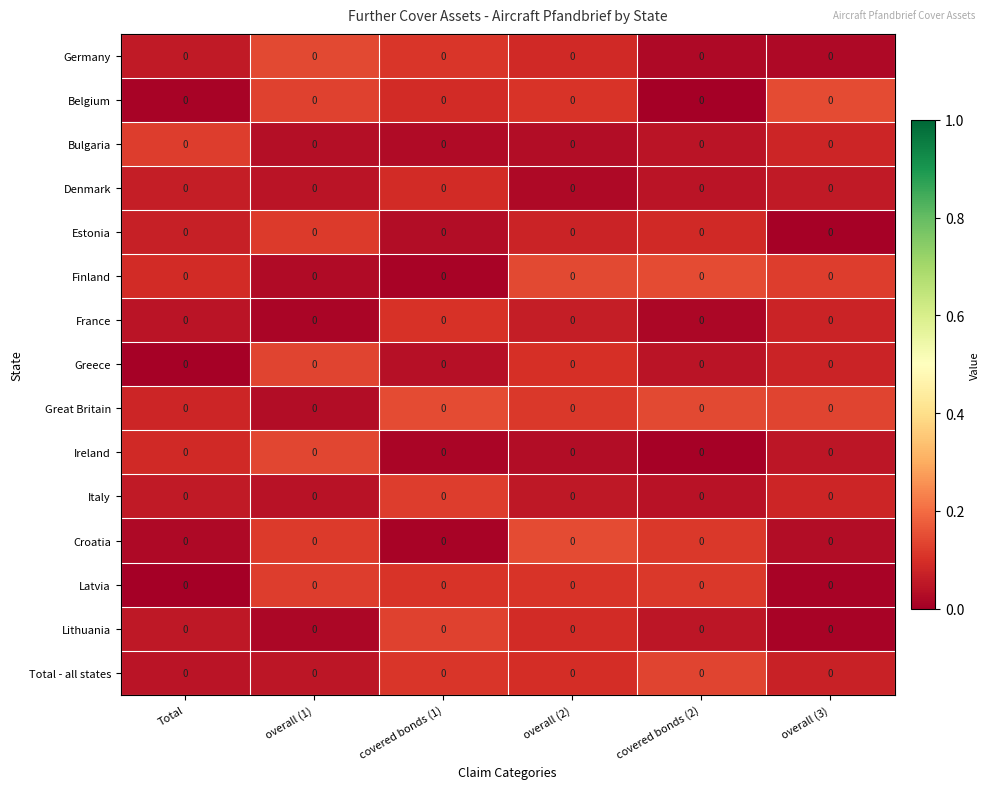

Reading left to right, extract all data points from this chart.

Germany: Total=0.0	overall (1)=0.0	covered bonds (1)=0.0	overall (2)=0.0	covered bonds (2)=0.0	overall (3)=0.0
Belgium: Total=0.0	overall (1)=0.0	covered bonds (1)=0.0	overall (2)=0.0	covered bonds (2)=0.0	overall (3)=0.0
Bulgaria: Total=0.0	overall (1)=0.0	covered bonds (1)=0.0	overall (2)=0.0	covered bonds (2)=0.0	overall (3)=0.0
Denmark: Total=0.0	overall (1)=0.0	covered bonds (1)=0.0	overall (2)=0.0	covered bonds (2)=0.0	overall (3)=0.0
Estonia: Total=0.0	overall (1)=0.0	covered bonds (1)=0.0	overall (2)=0.0	covered bonds (2)=0.0	overall (3)=0.0
Finland: Total=0.0	overall (1)=0.0	covered bonds (1)=0.0	overall (2)=0.0	covered bonds (2)=0.0	overall (3)=0.0
France: Total=0.0	overall (1)=0.0	covered bonds (1)=0.0	overall (2)=0.0	covered bonds (2)=0.0	overall (3)=0.0
Greece: Total=0.0	overall (1)=0.0	covered bonds (1)=0.0	overall (2)=0.0	covered bonds (2)=0.0	overall (3)=0.0
Great Britain: Total=0.0	overall (1)=0.0	covered bonds (1)=0.0	overall (2)=0.0	covered bonds (2)=0.0	overall (3)=0.0
Ireland: Total=0.0	overall (1)=0.0	covered bonds (1)=0.0	overall (2)=0.0	covered bonds (2)=0.0	overall (3)=0.0
Italy: Total=0.0	overall (1)=0.0	covered bonds (1)=0.0	overall (2)=0.0	covered bonds (2)=0.0	overall (3)=0.0
Croatia: Total=0.0	overall (1)=0.0	covered bonds (1)=0.0	overall (2)=0.0	covered bonds (2)=0.0	overall (3)=0.0
Latvia: Total=0.0	overall (1)=0.0	covered bonds (1)=0.0	overall (2)=0.0	covered bonds (2)=0.0	overall (3)=0.0
Lithuania: Total=0.0	overall (1)=0.0	covered bonds (1)=0.0	overall (2)=0.0	covered bonds (2)=0.0	overall (3)=0.0
Total - all states: Total=0.0	overall (1)=0.0	covered bonds (1)=0.0	overall (2)=0.0	covered bonds (2)=0.0	overall (3)=0.0